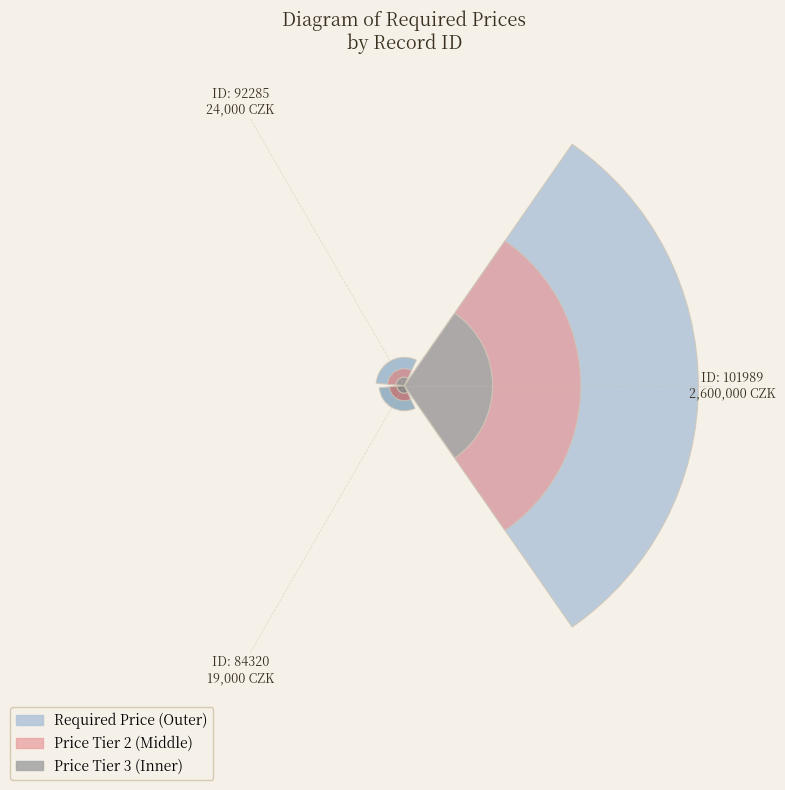

True or false: ID: 84320
19,000 CZK accounts for 1% of the total.

False